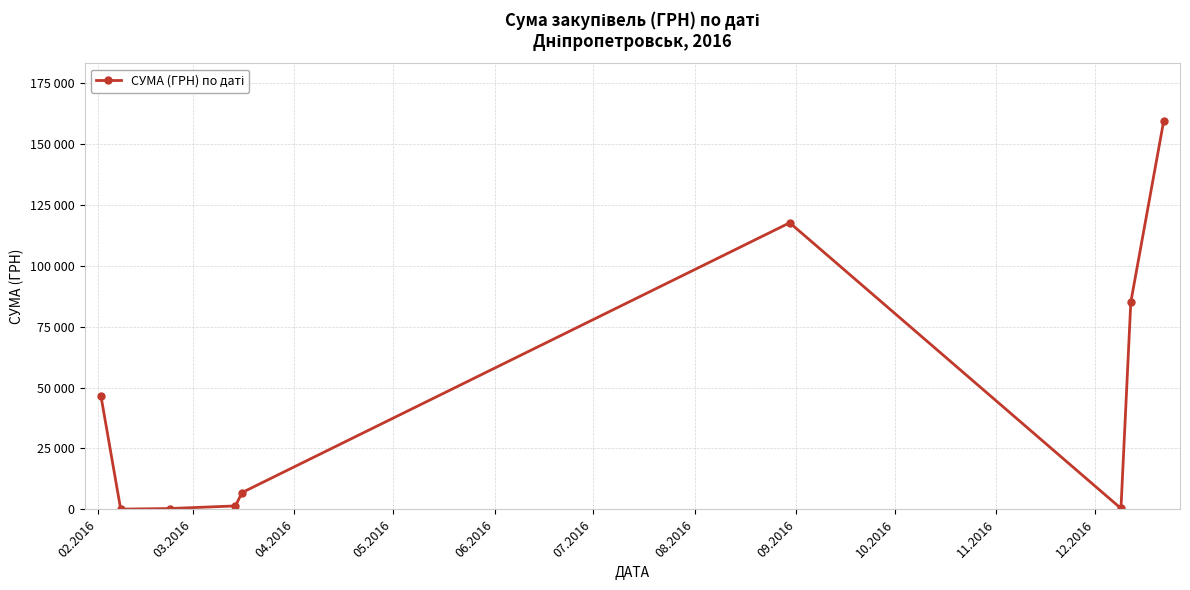

Which label corresponds to the smallest value in the chart?

03.2016